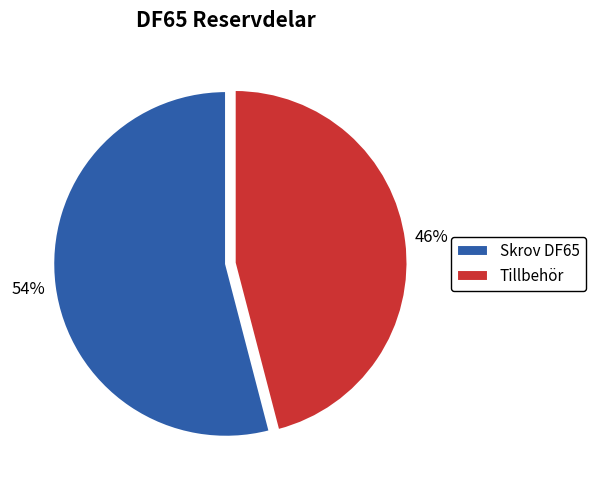

Is the sum of Tillbehör and Skrov DF65 greater than half?

Yes